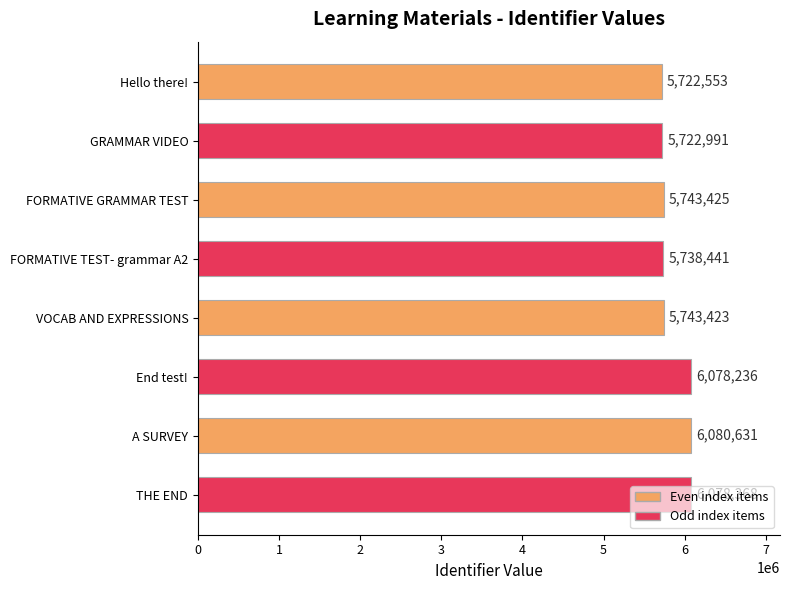

Rank the categories by value from highest to lowest.

A SURVEY, THE END, End test!, FORMATIVE GRAMMAR TEST, VOCAB AND EXPRESSIONS, FORMATIVE TEST- grammar A2, GRAMMAR VIDEO, Hello there!